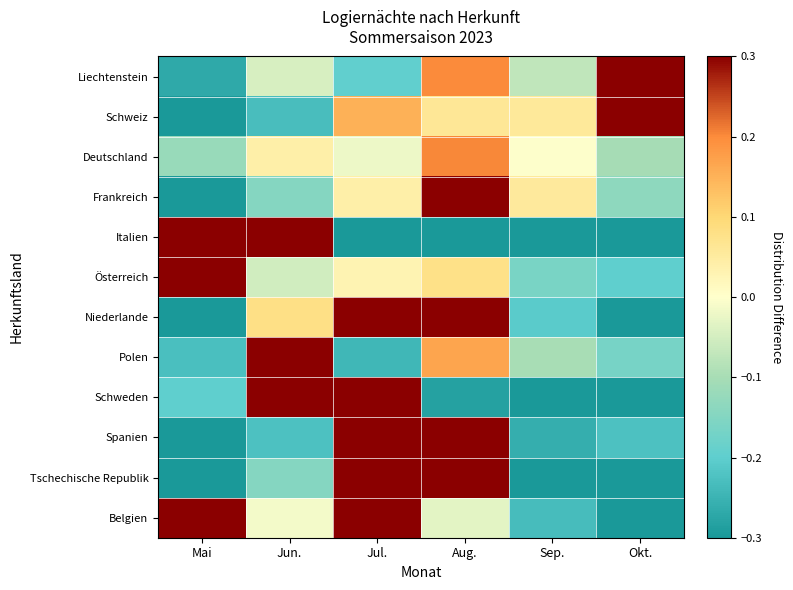

Which category has the lowest value across all series?

Okt.